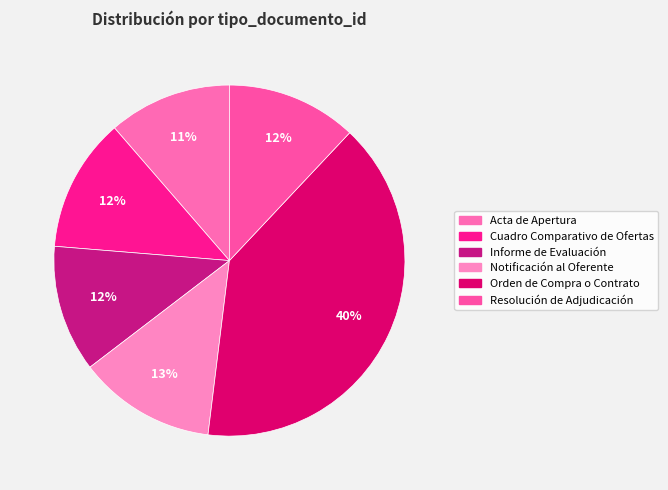

Which slice is the smallest?

Acta de Apertura